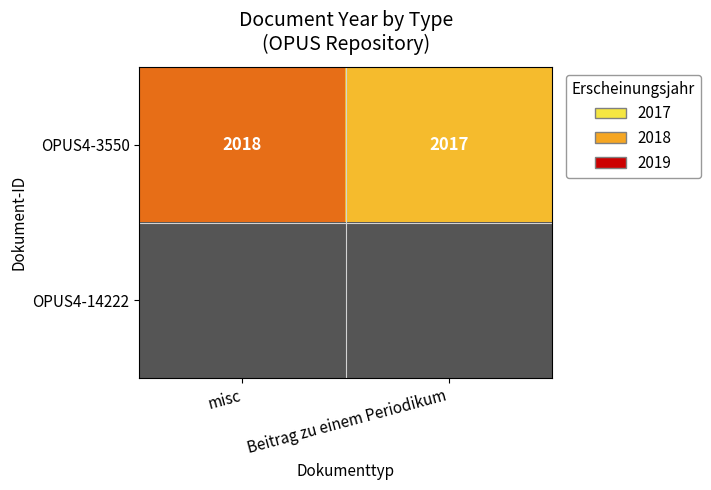

The OPUS4-3550 series shows 2018 at misc. True or false?

True